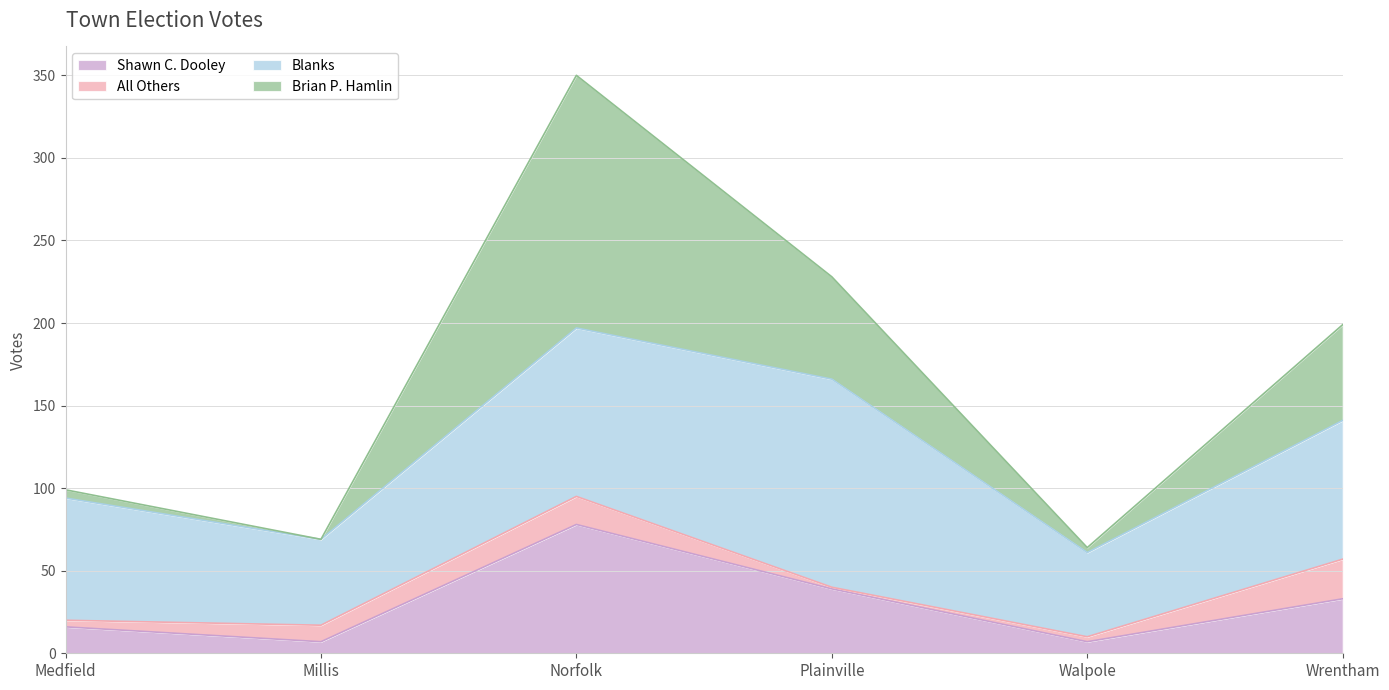

What is the maximum value for Shawn C. Dooley?

78